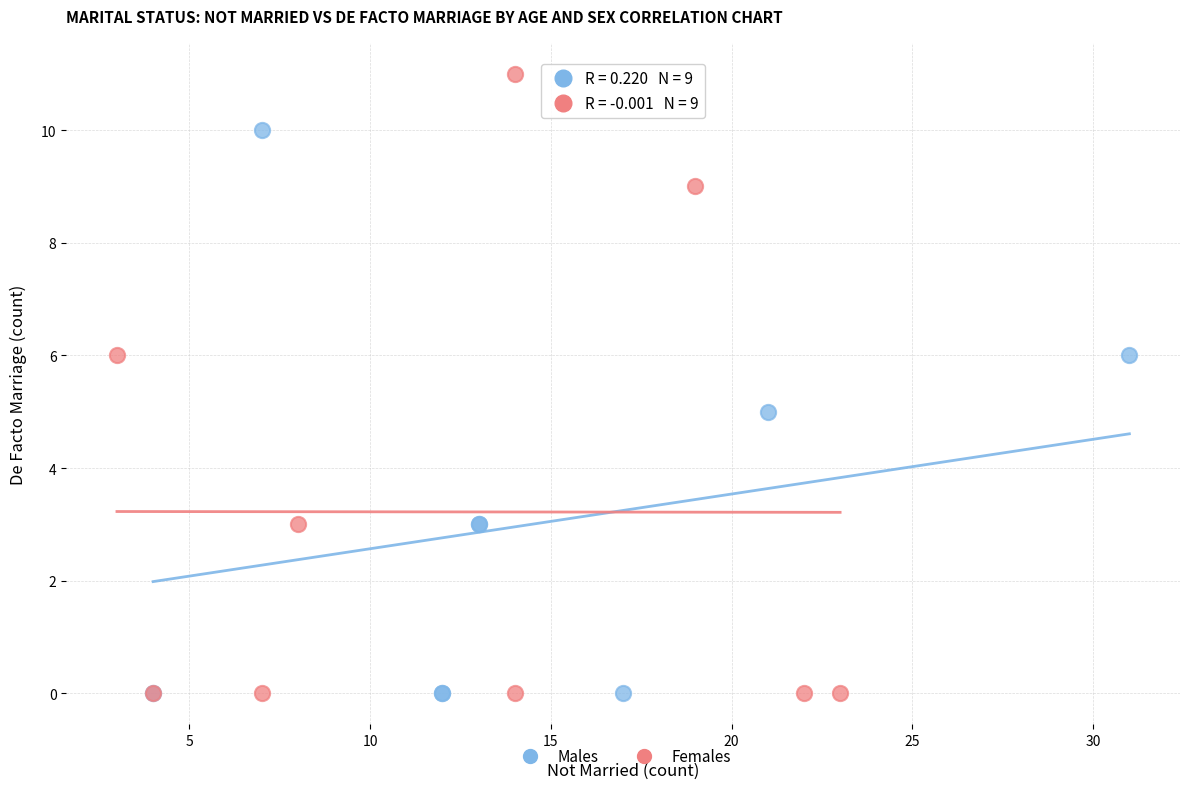

What are all the series names shown in the legend?

Males, Females